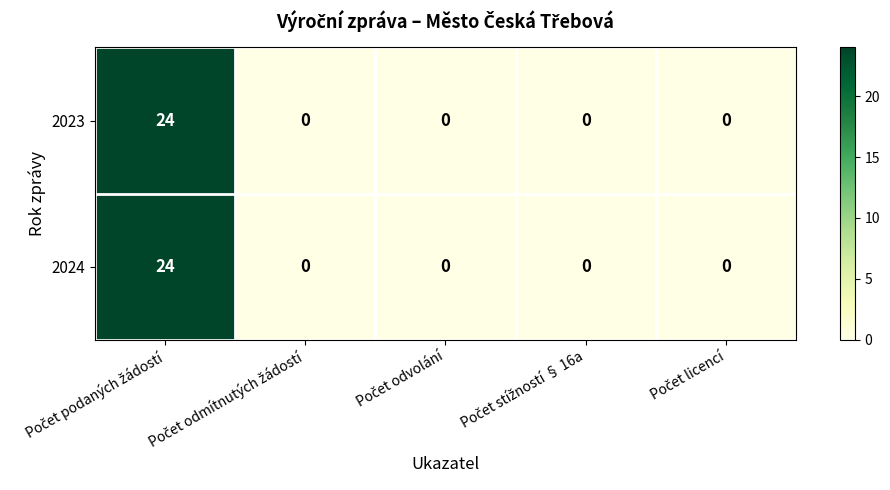

What is the difference between the maximum and second lowest values in the 2024 series?

24